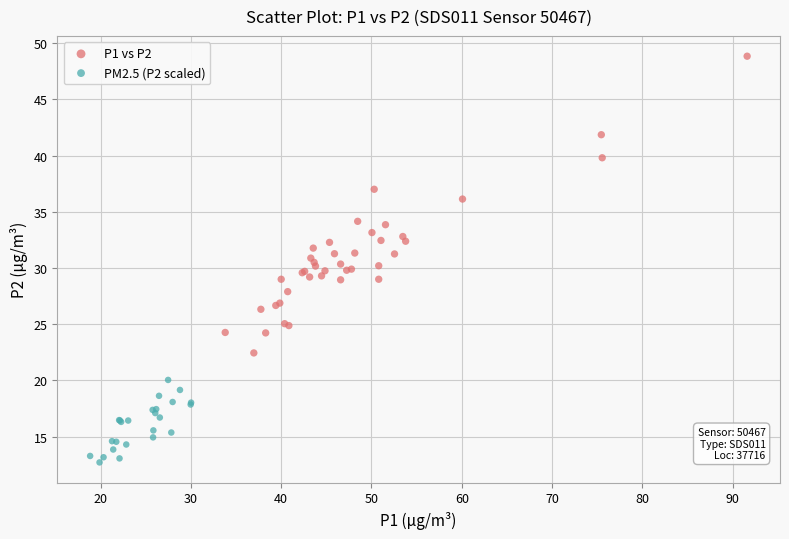

Which series has the widest spread of Y values?

P1 vs P2